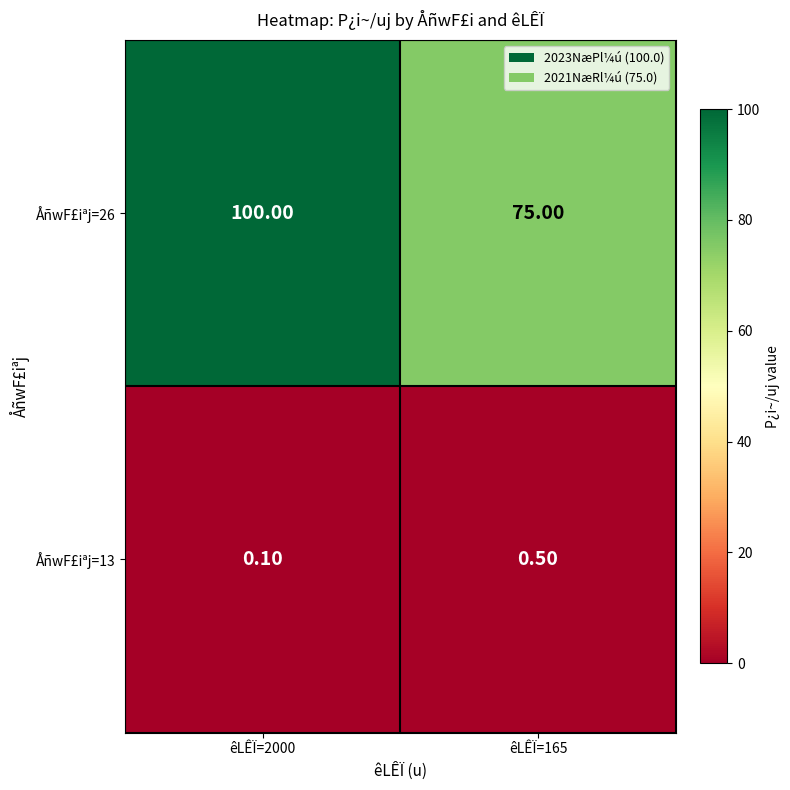

Is the value of ÅñwF£iªj=13 at êLÊÏ=2000 greater than the value of ÅñwF£iªj=26 at êLÊÏ=165?

No